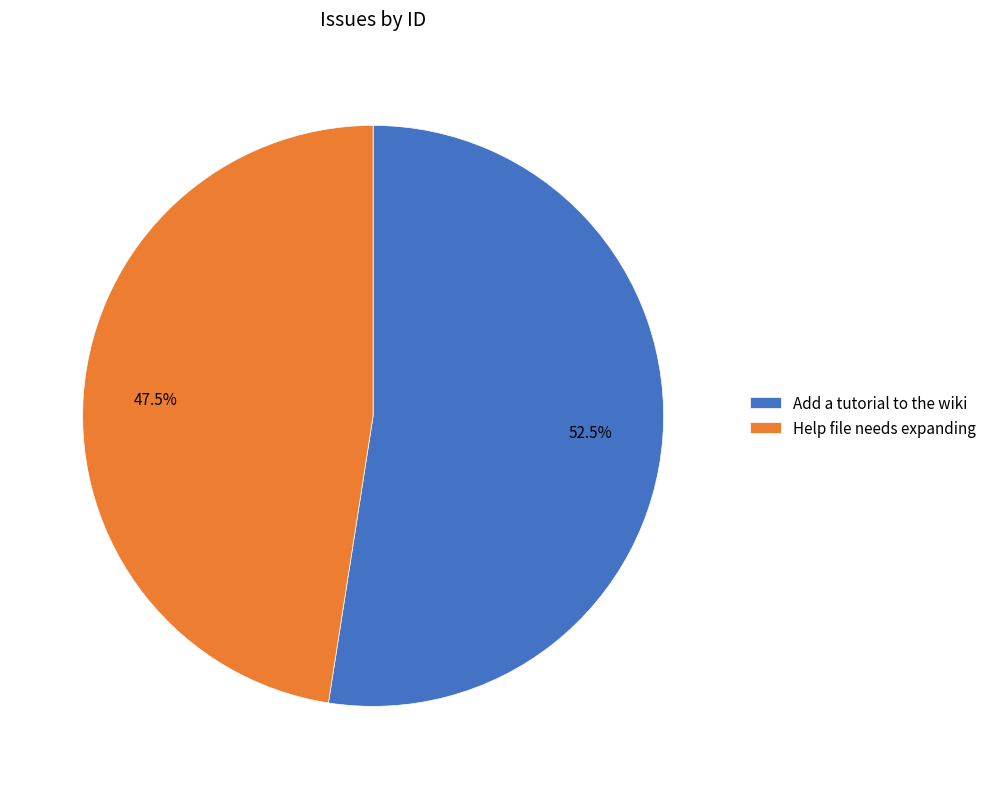

Is there a majority slice in this chart?

Yes